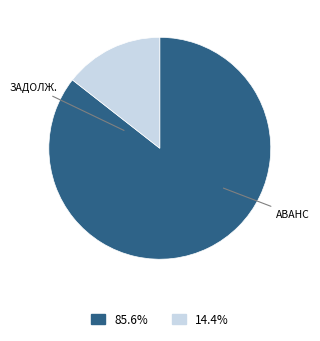

Is there a majority slice in this chart?

Yes